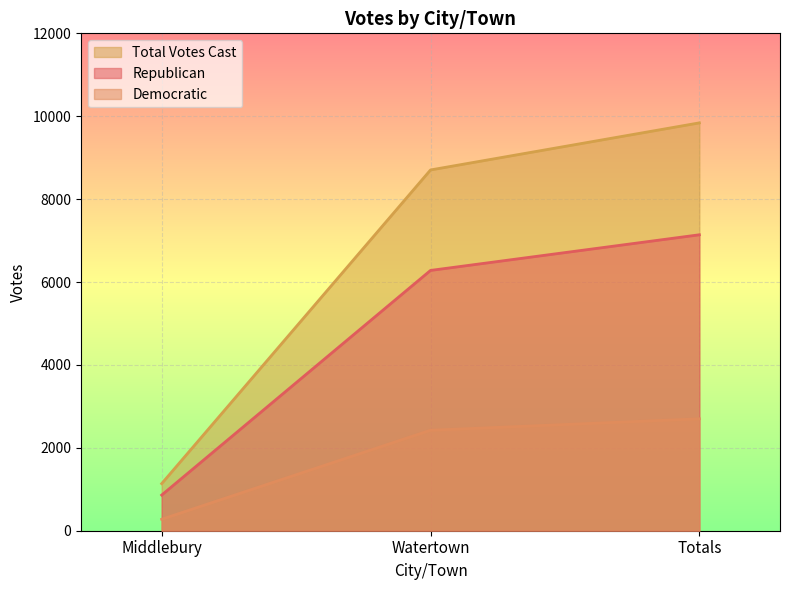

How many lines are shown in the chart?

3